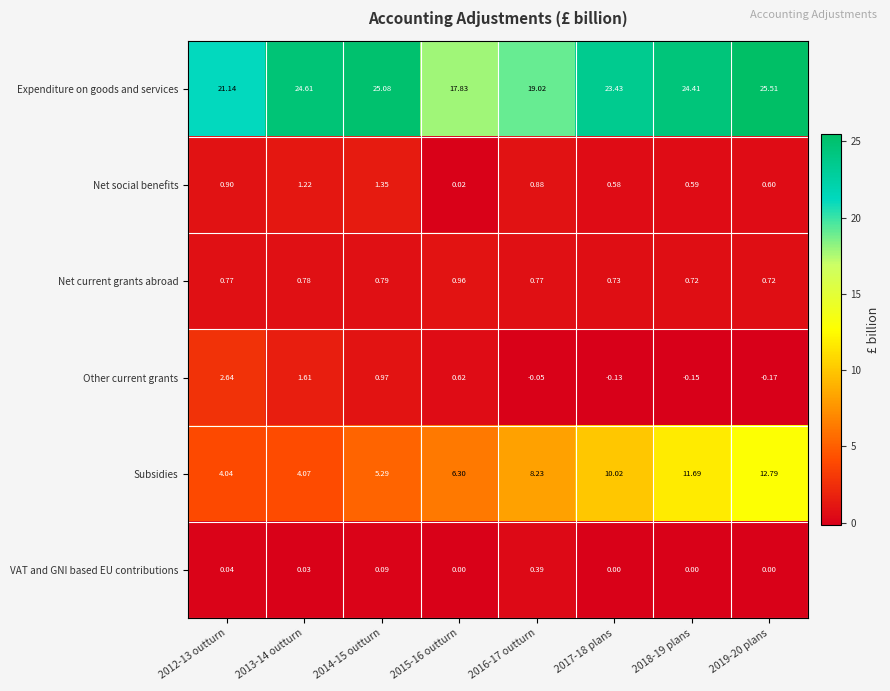

Which series has the largest total across all categories?

Expenditure on goods and services